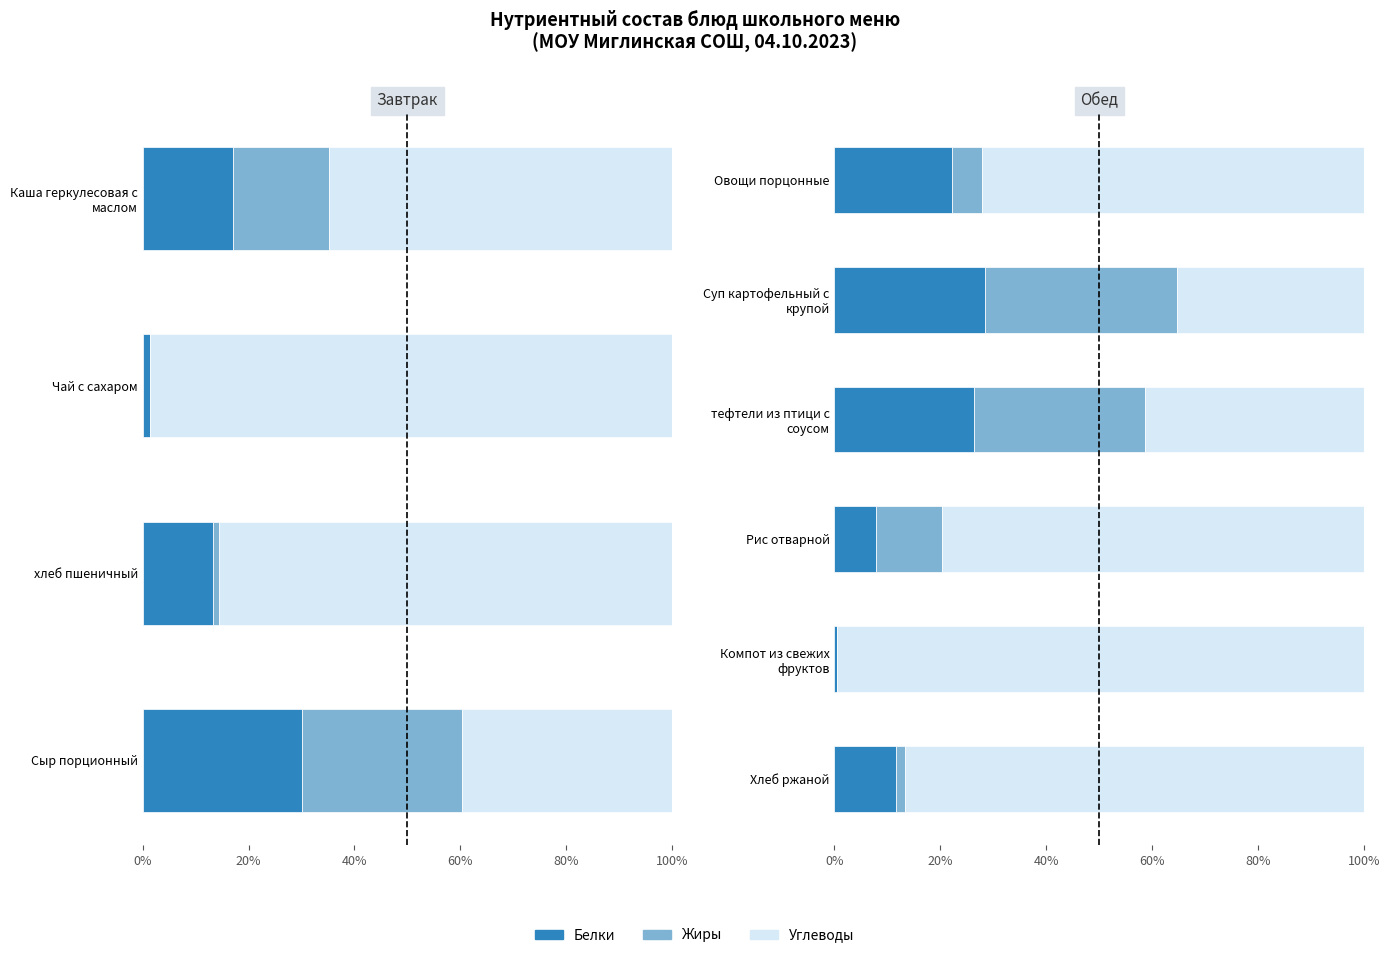

Is the value of Углеводы at Рис отварной greater than the value of Жиры at Компот из свежих фруктов?

Yes